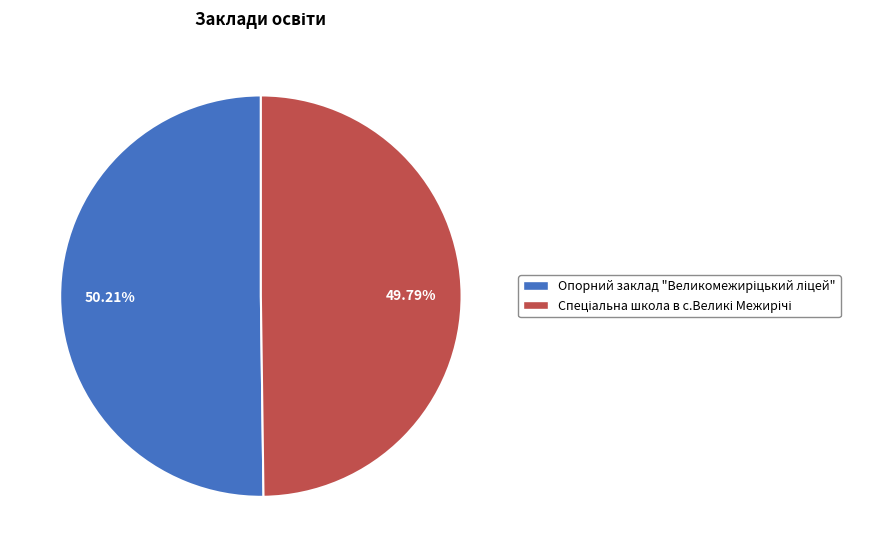

Is there any slice that represents more than half of the pie?

Yes